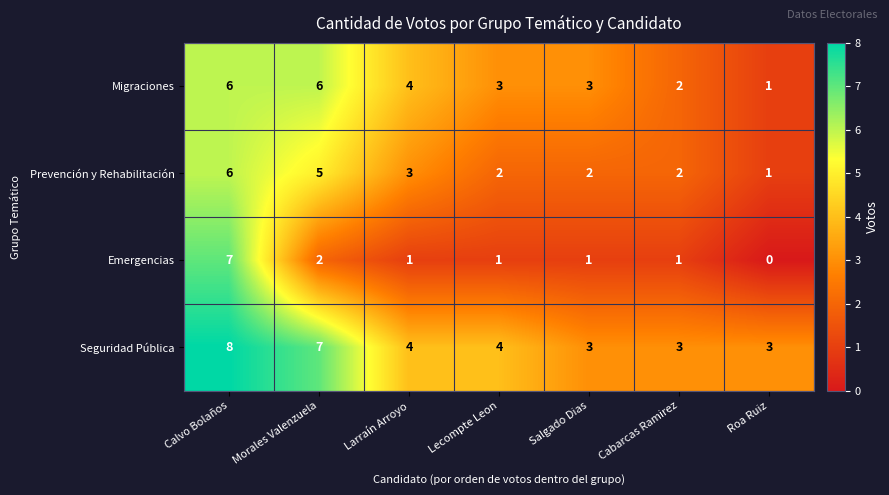

Which series has the largest range (max minus min)?

Emergencias